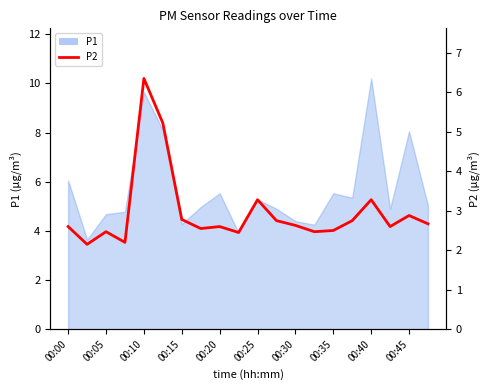

True or false: the data shows 0.8 at 00:05.

False